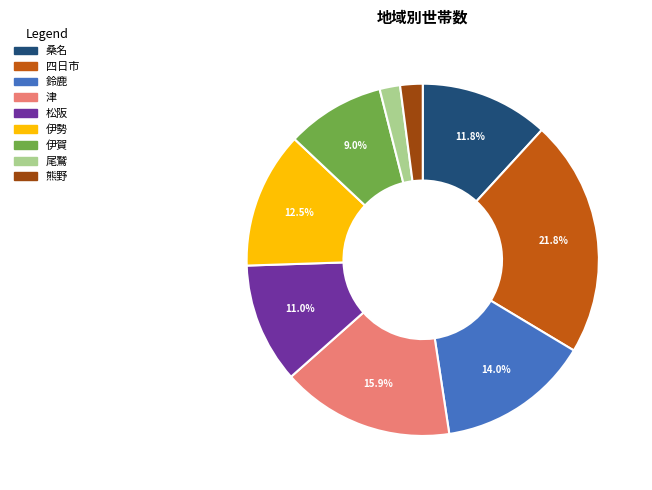

Is there any slice that represents more than half of the pie?

No